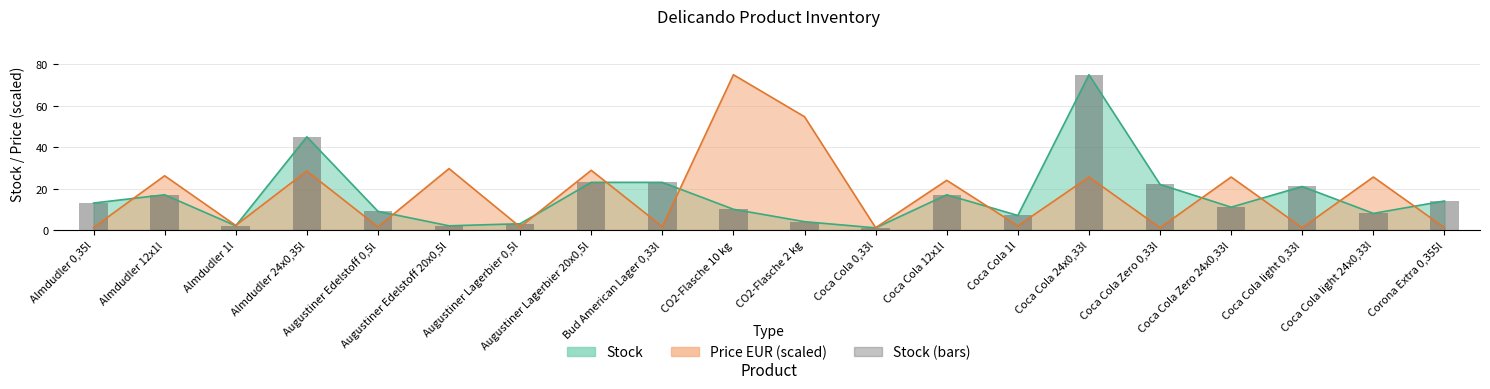

Is the value of Stock at Almdudler 0,35l greater than the value of Price EUR at Augustiner Lagerbier 20x0,5l?

No